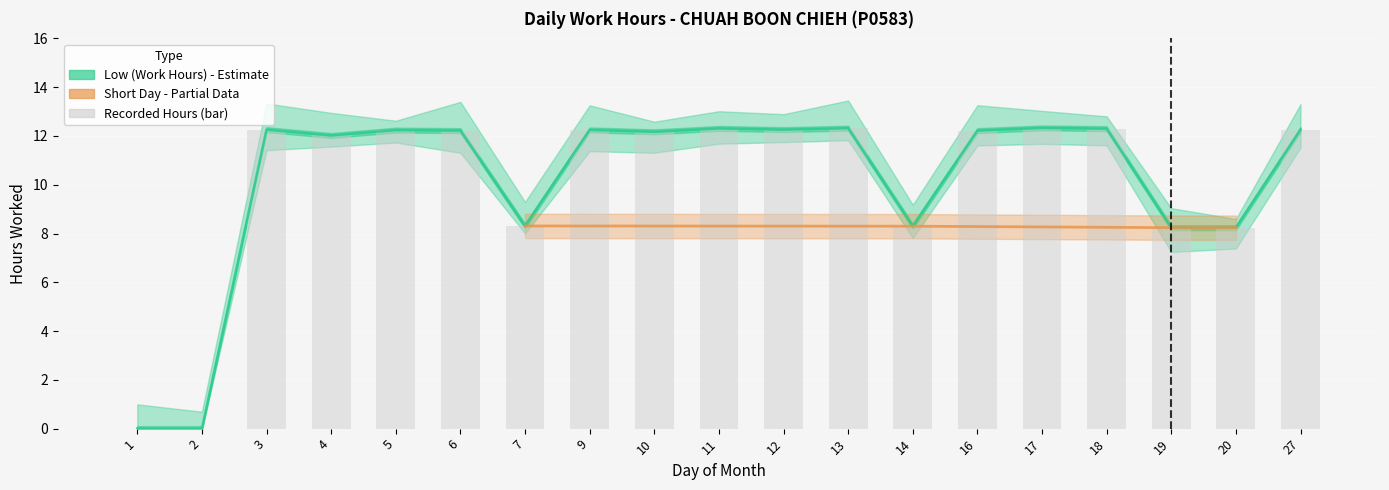

Rank the categories by value from lowest to highest.

1, 2, 19, 20, 14, 7, 4, 10, 6, 16, 5, 9, 3, 12, 27, 18, 11, 13, 17